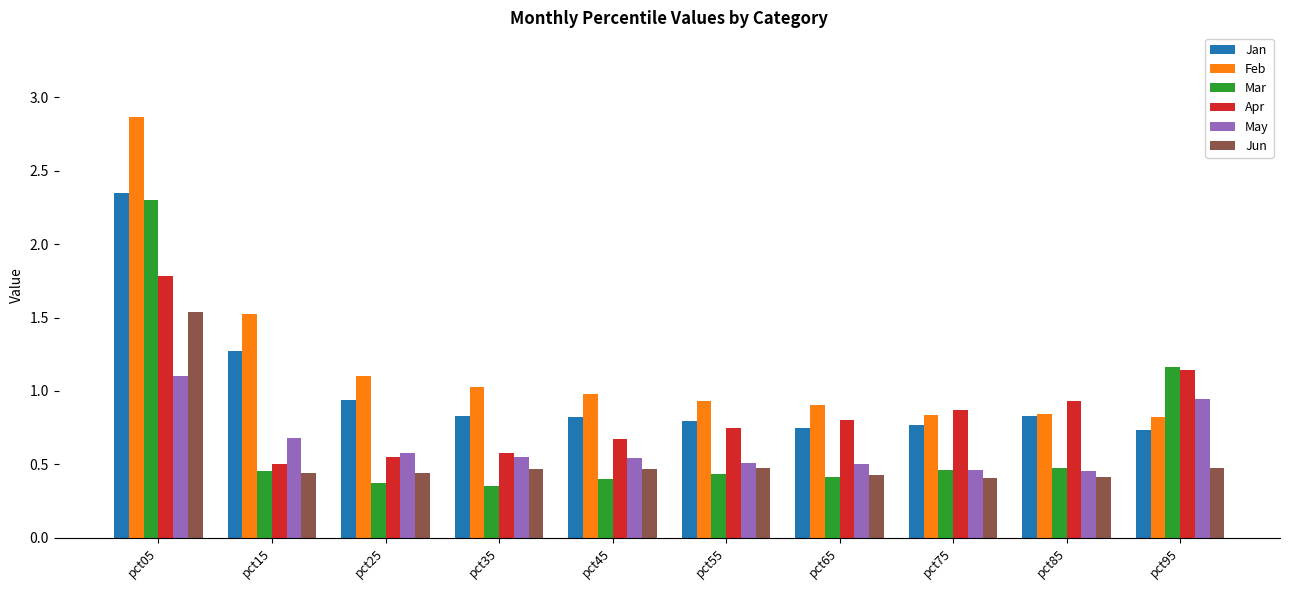

True or false: Jun has a value of 0.7 at pct35.

False